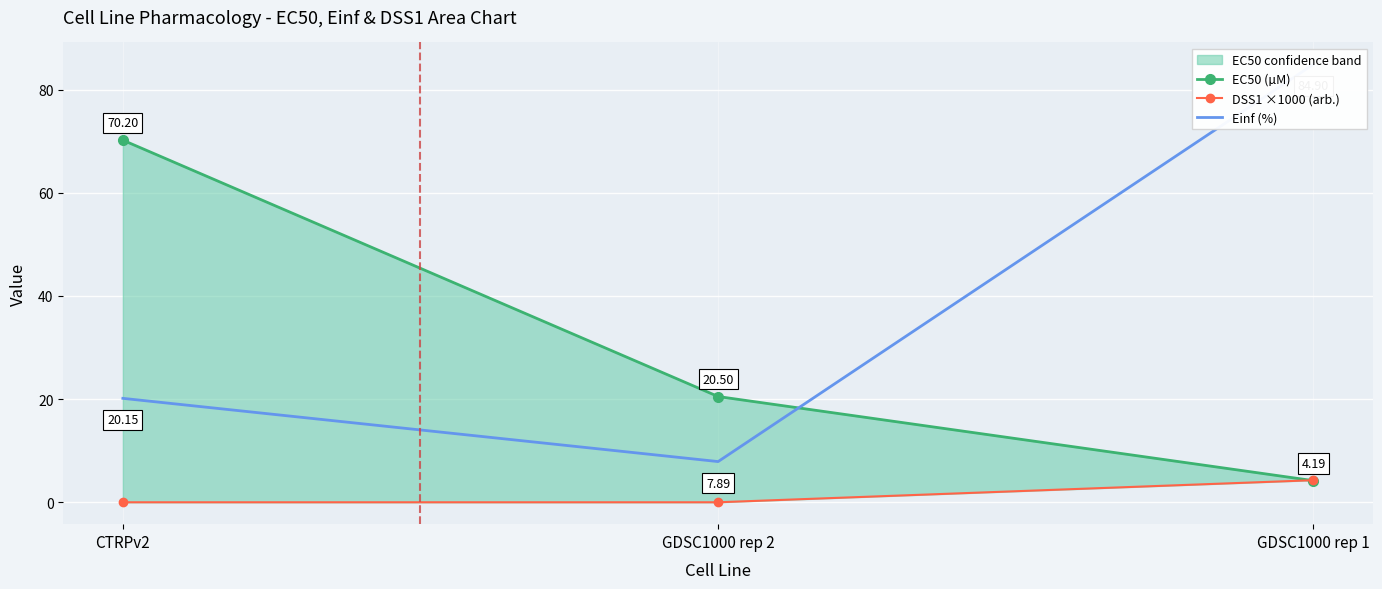

Which series has the largest total across all categories?

Einf (%)